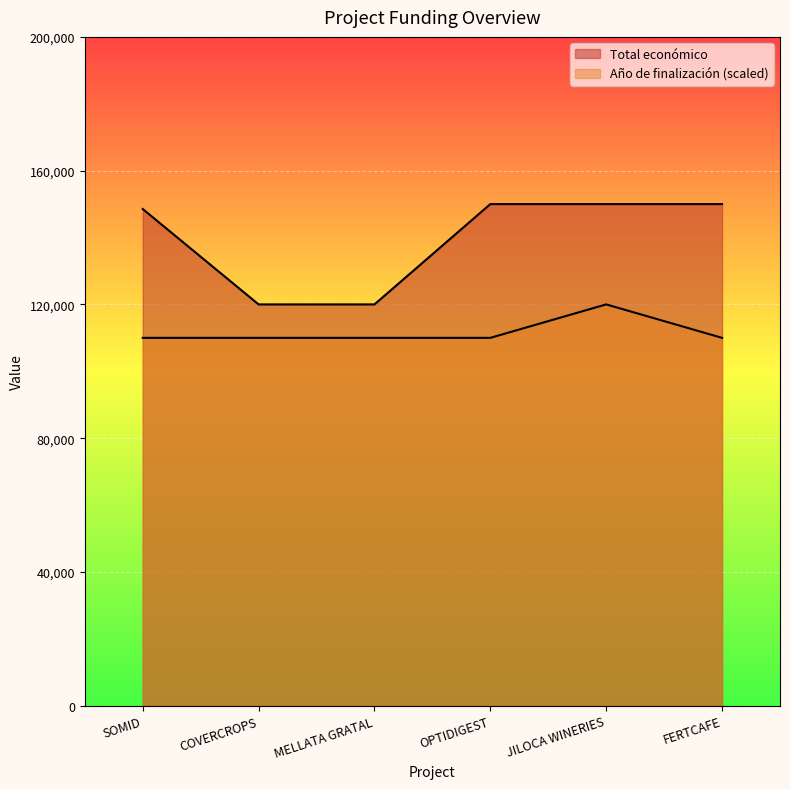

True or false: Total económico and Año de finalización cross at least once.

False